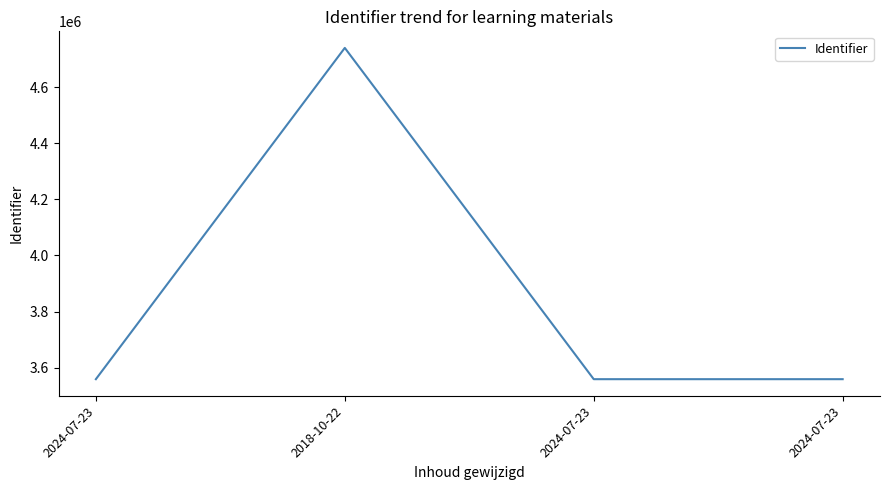

Count the number of categories in the chart.

4